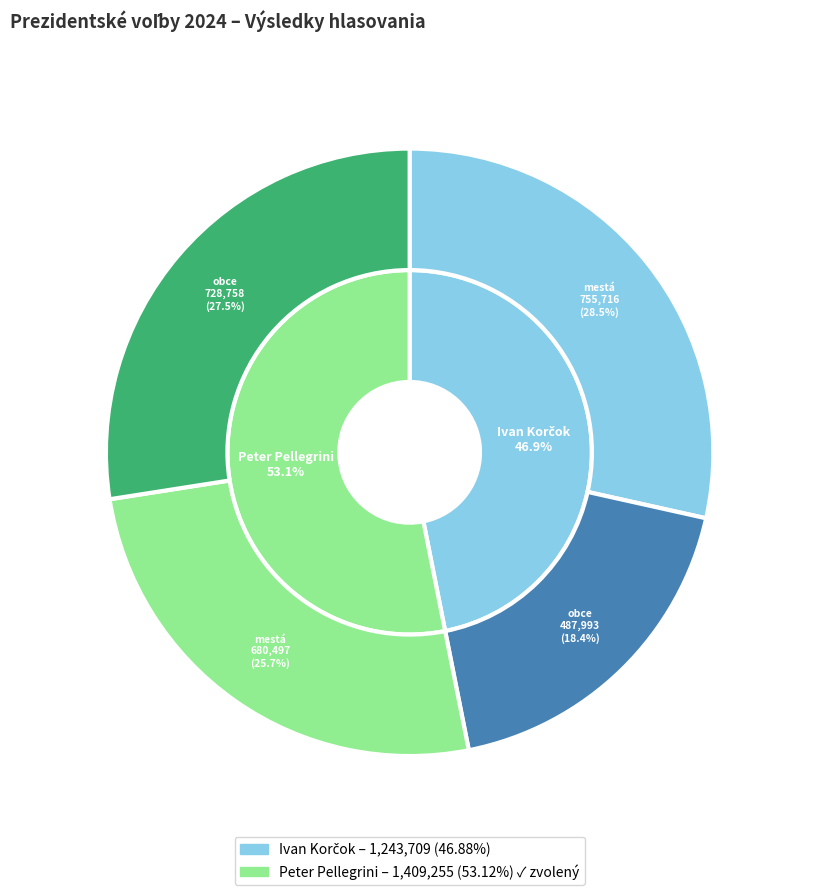

To the nearest percent, what is the difference between the Ivan Korčok and Peter Pellegrini slice percentages?

6%